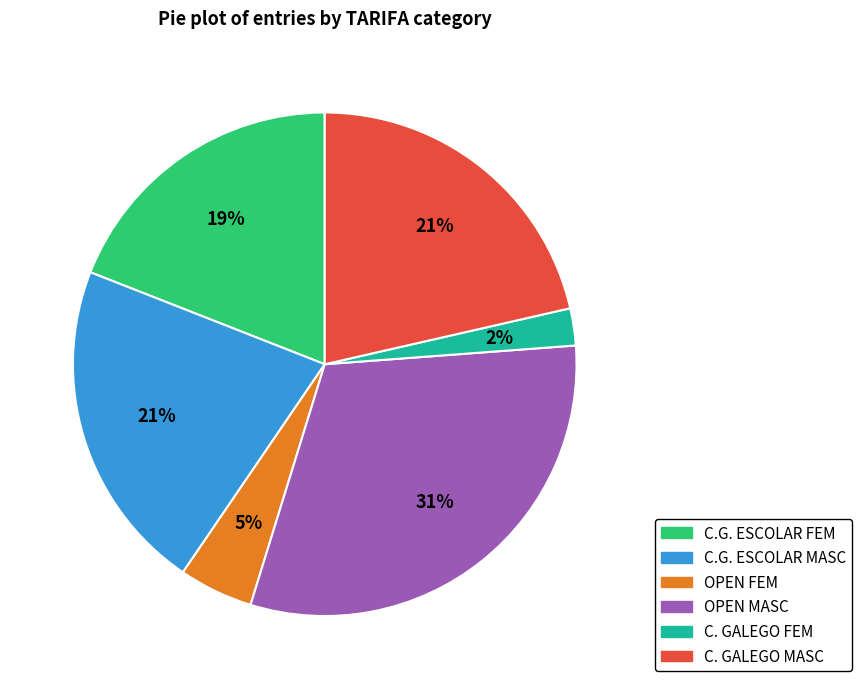

To the nearest percent, what portion does C. GALEGO FEM represent?

2%